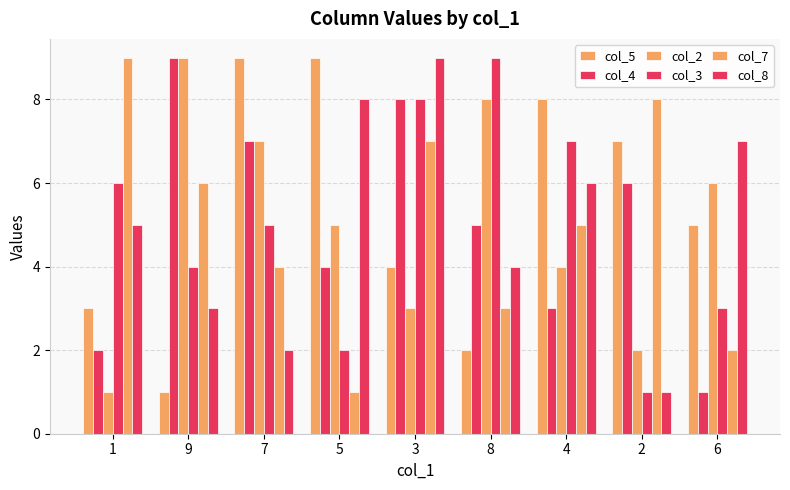

At which label does col_3 first exceed 5?

1